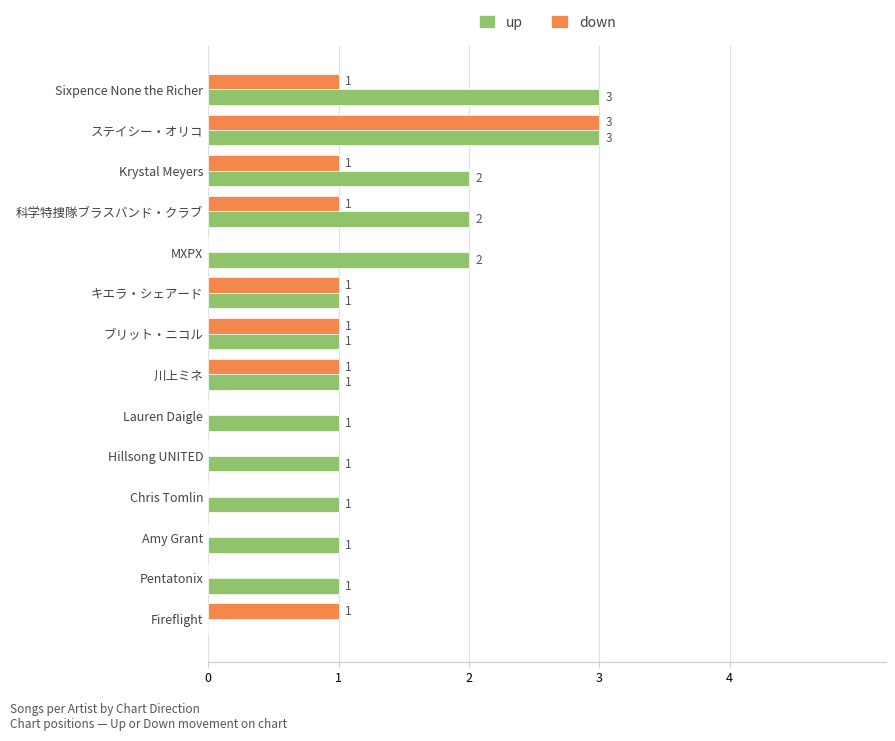

What is the maximum value shown in the chart?

3